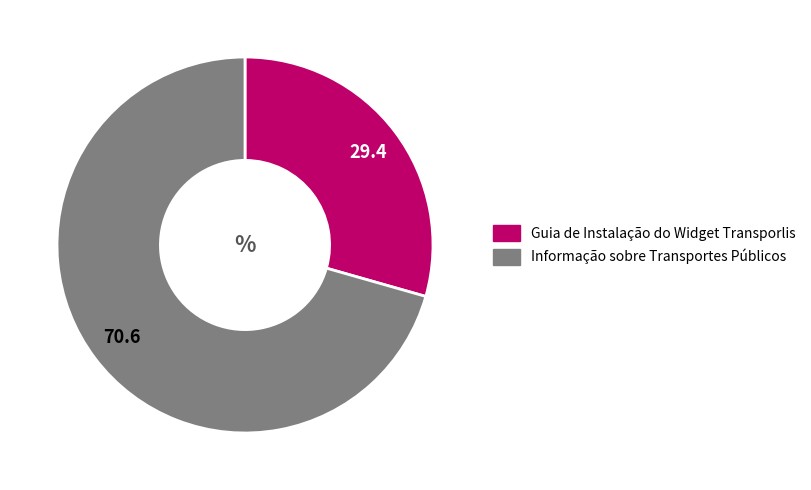

How many slices are in this pie chart?

2